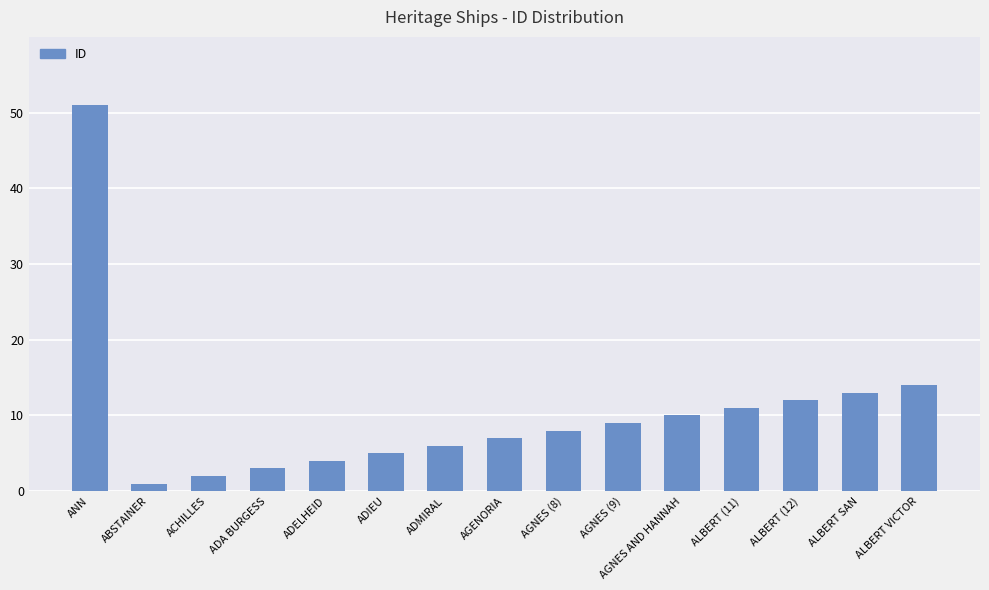

Rank the categories by value from highest to lowest.

ANN, ALBERT VICTOR, ALBERT SAN, ALBERT (12), ALBERT (11), AGNES AND HANNAH, AGNES (9), AGNES (8), AGENORIA, ADMIRAL, ADIEU, ADELHEID, ADA BURGESS, ACHILLES, ABSTAINER